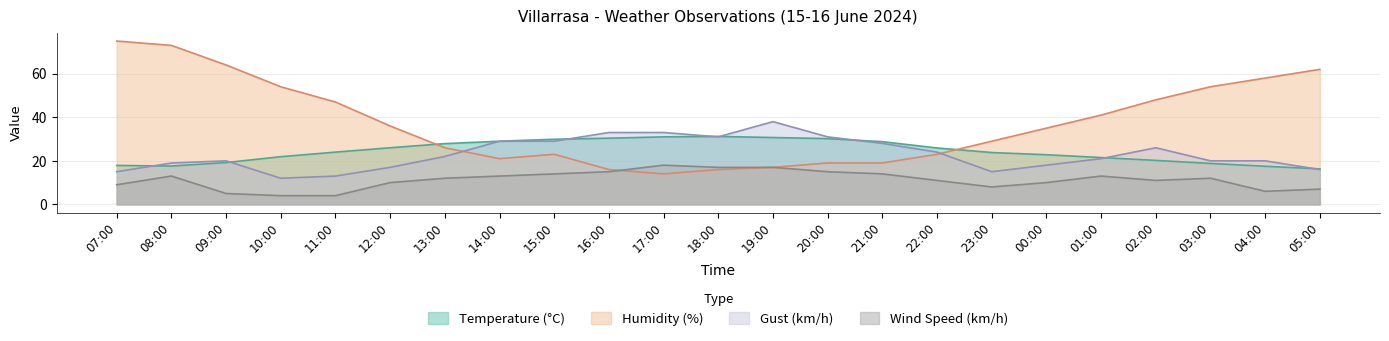

What is the greatest value displayed?

75.0